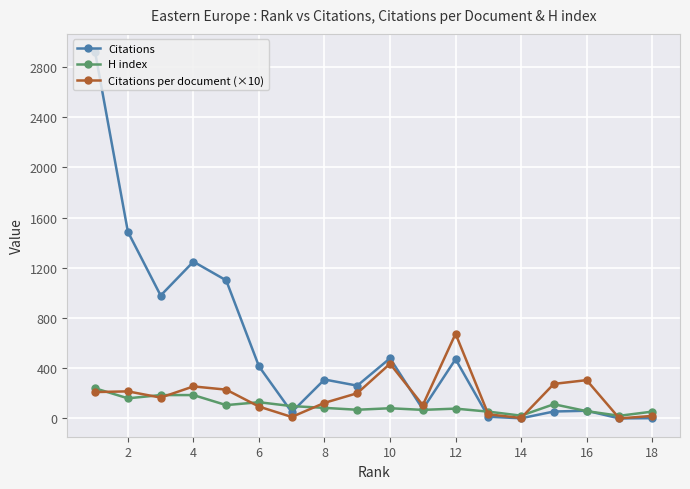

Which series has the widest spread of values?

Citations